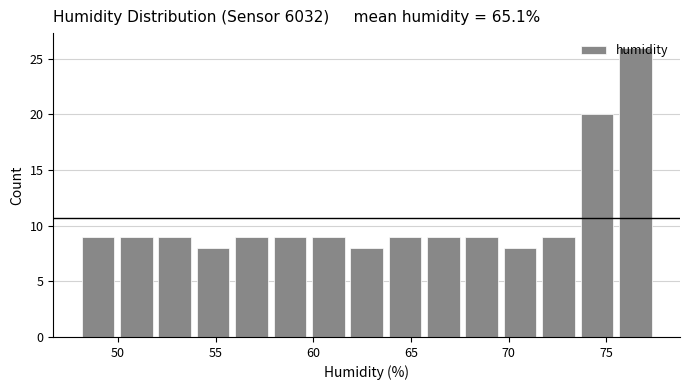

Around what value on the x-axis is the tallest bar? Give the approximate position of its centre, as read against the axis.

76.5